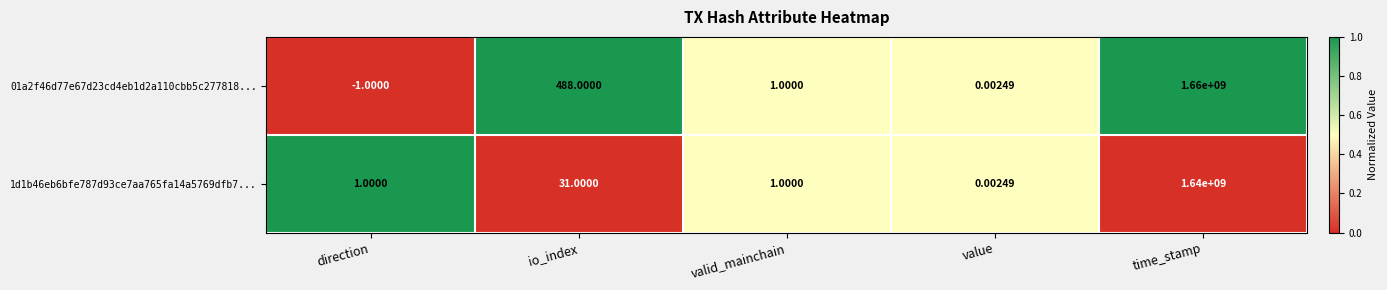

Where is 01a2f46d77e67d23cd4eb1d2a110cbb5c277818... nearest to the value 829999999?

io_index